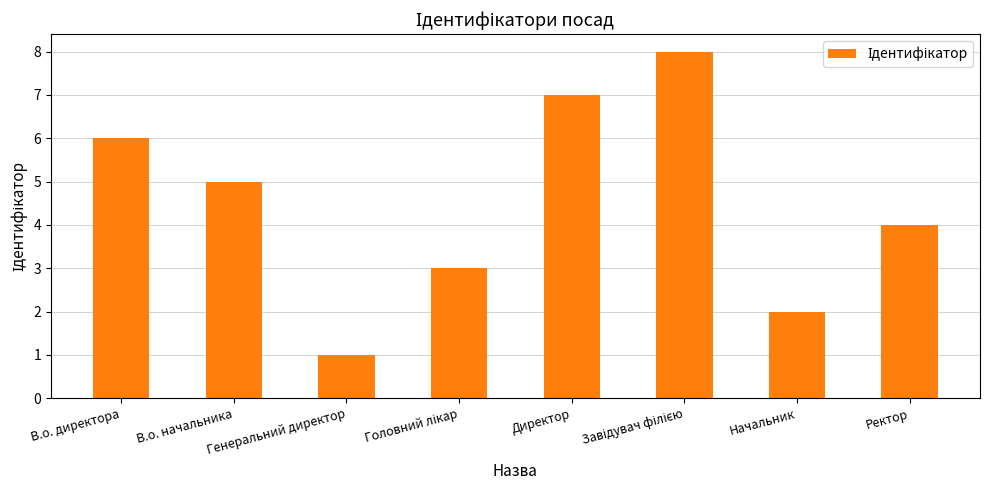

Which category has the lowest value across all series?

Генеральний директор